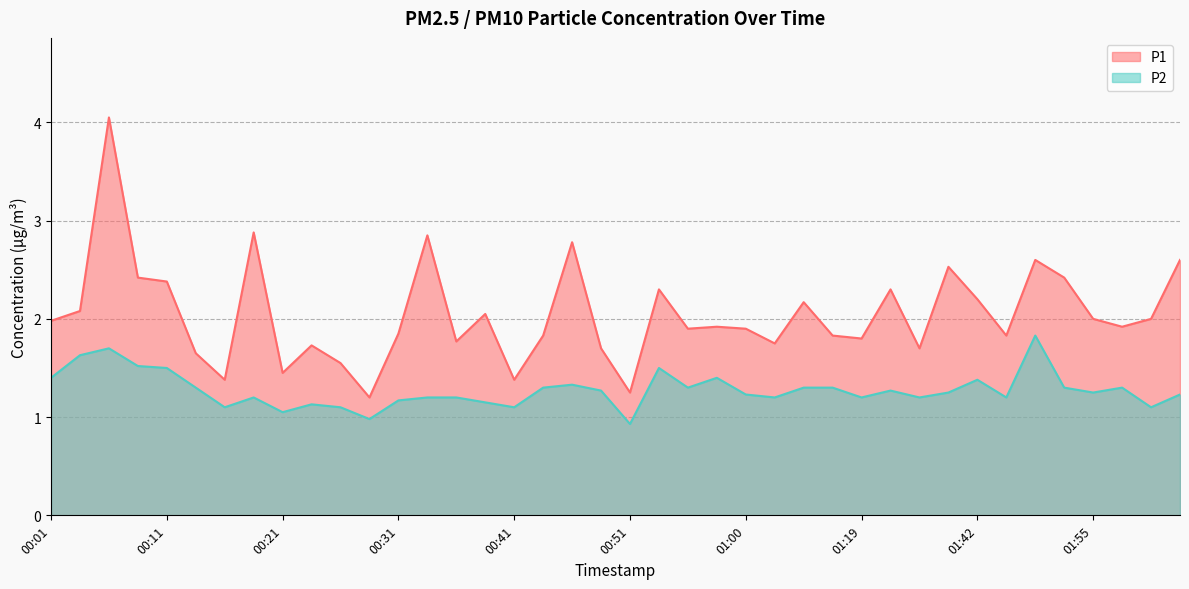

At 00:58, list the series in order from largest to smallest.

P1, P2